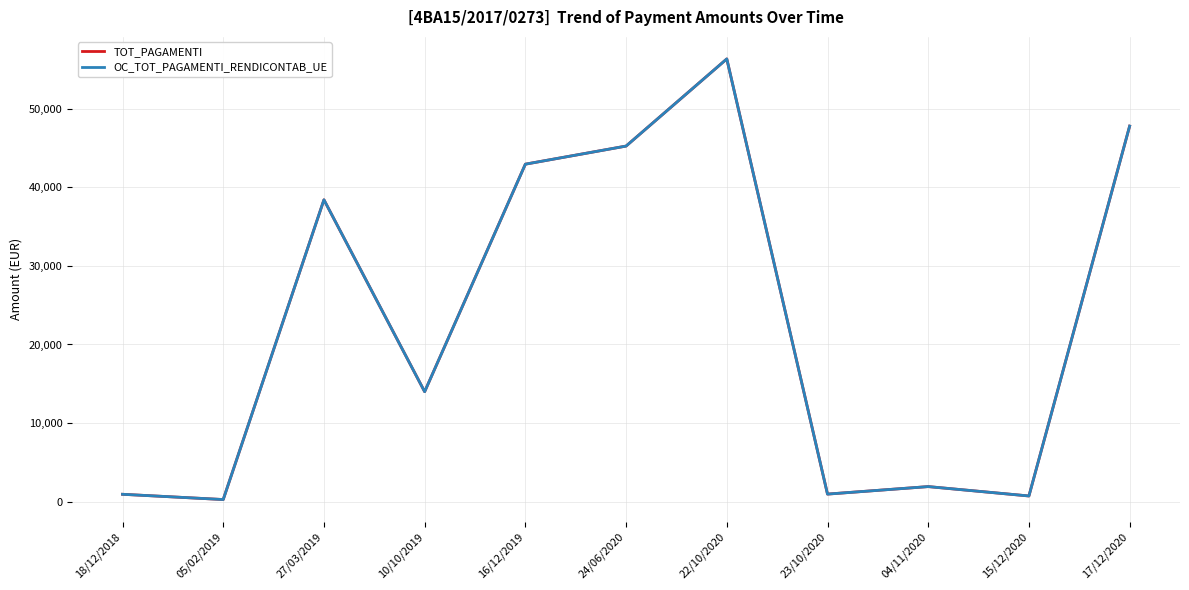

Is this an area chart (filled region under the line)?

No